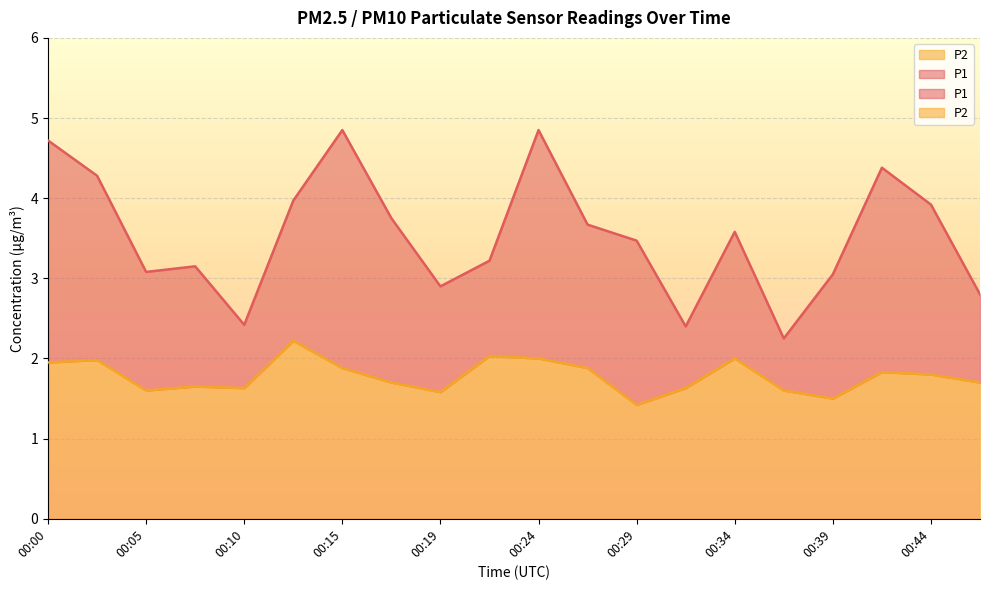

What value does the P2 series have at 00:39?

1.5